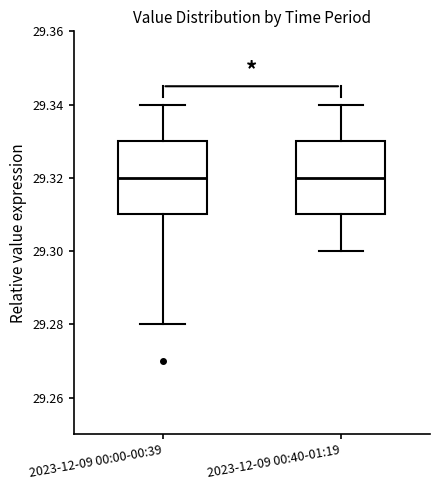

Where is the upper edge of the box for 2023-12-09 00:00-00:39 on the y-axis? The values are not printed on the chart, so give them approximately, as read against the axis.

29.33